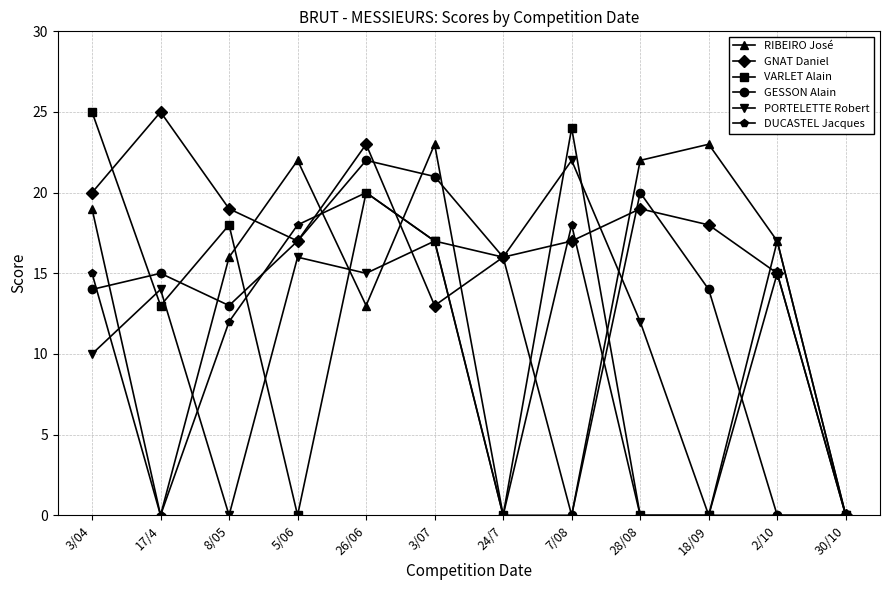

What is the sum of all DUCASTEL Jacques values?

100